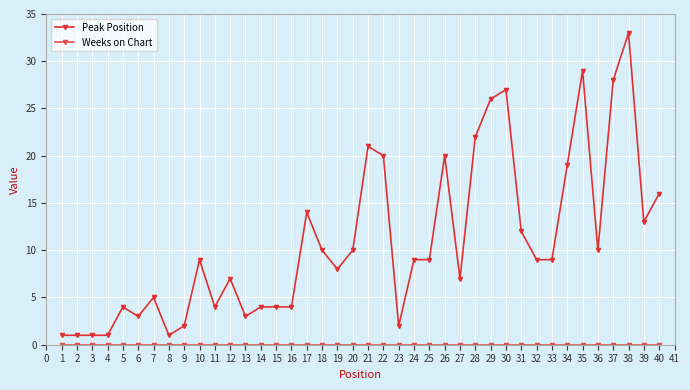

Does the chart display data point markers on the line(s)?

Yes